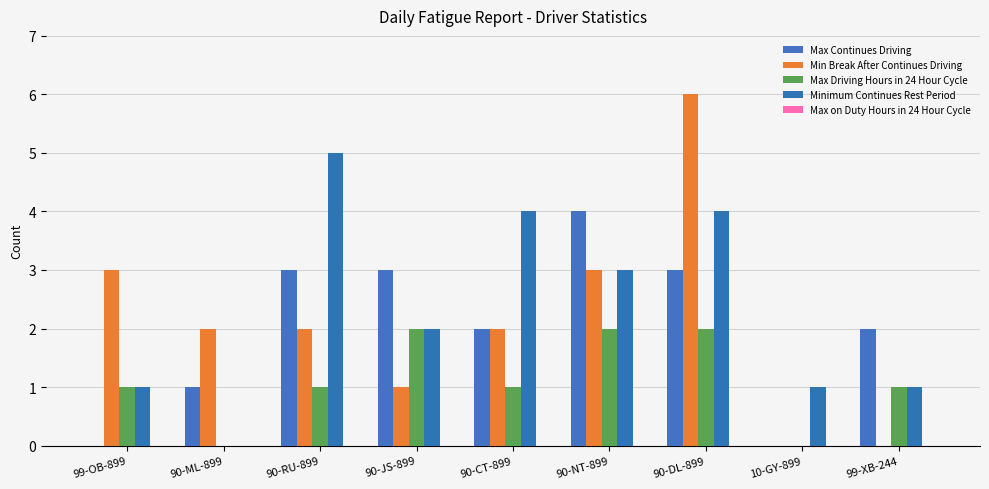

How many data points does each series have?

9